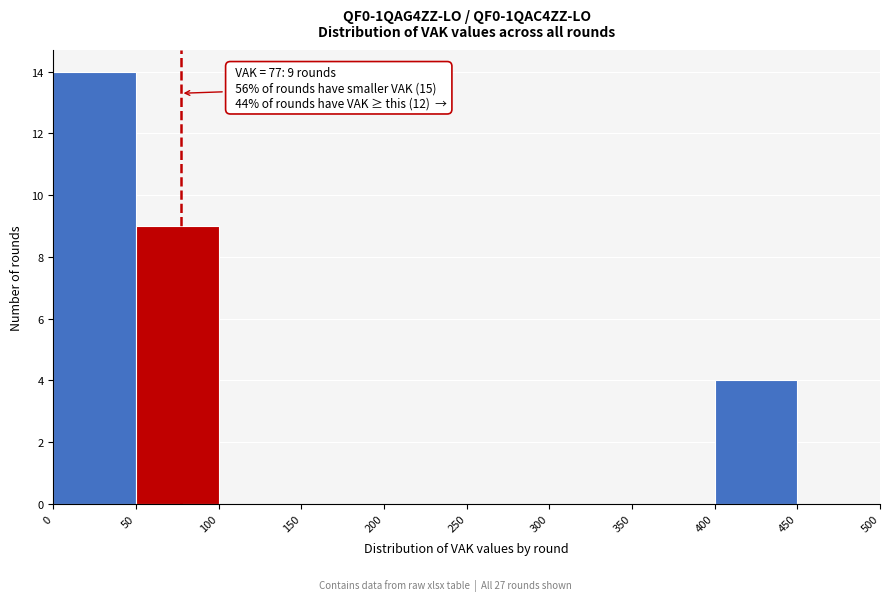

Which range on the x-axis has the tallest bar?

0 to 50